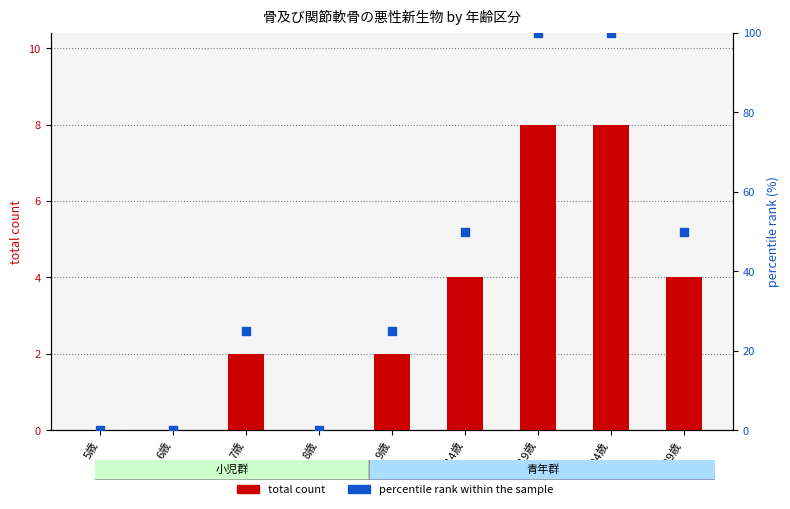

What are all the series names shown in the legend?

total count, percentile rank